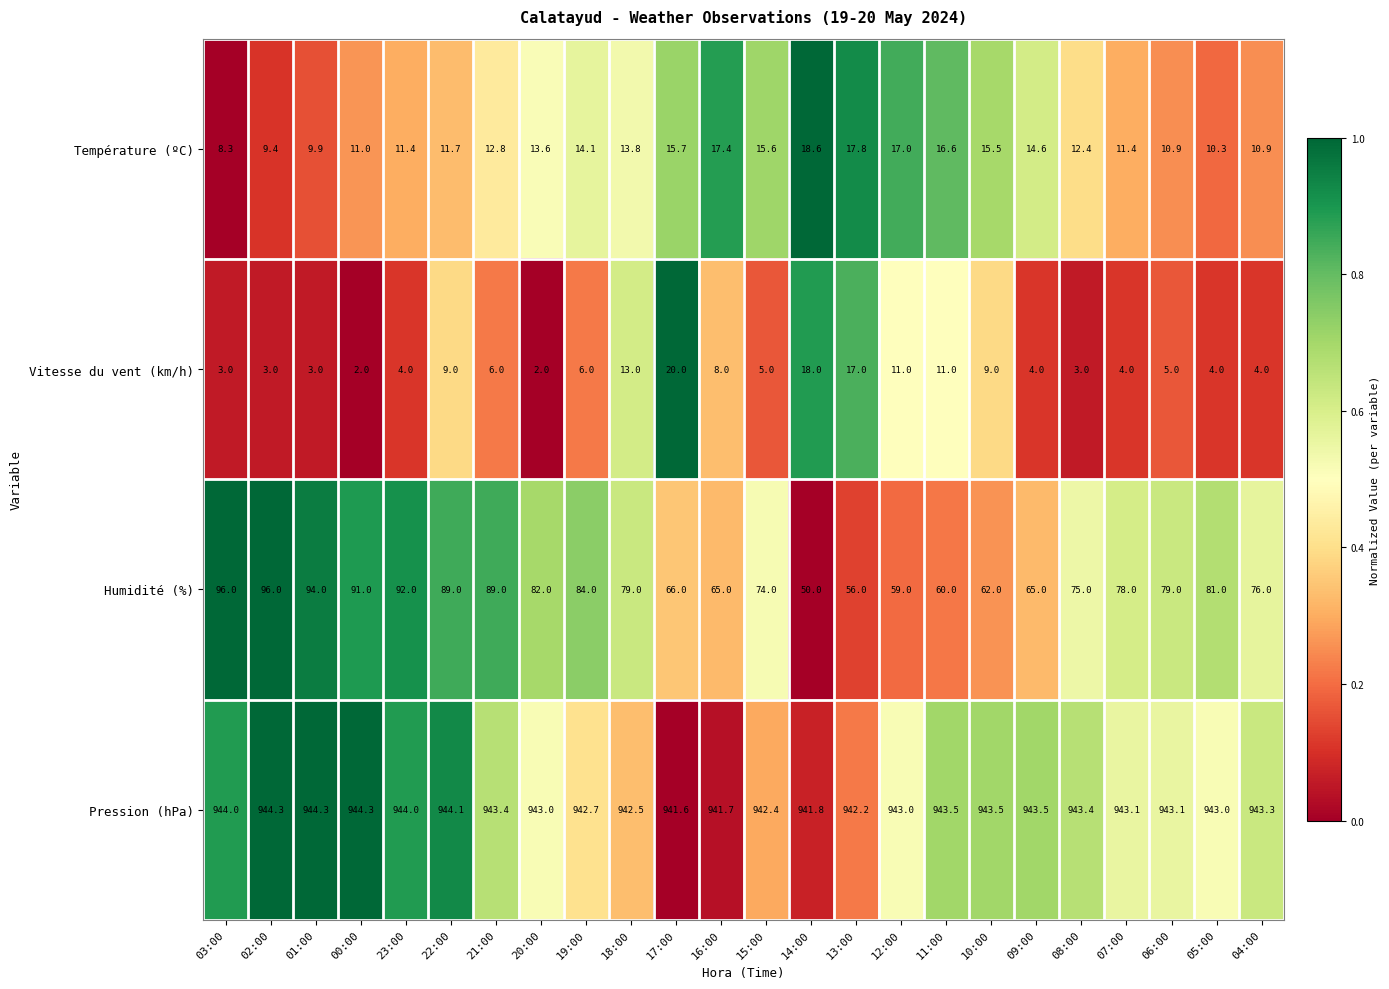

Which series has the largest total across all categories?

Pression (hPa)